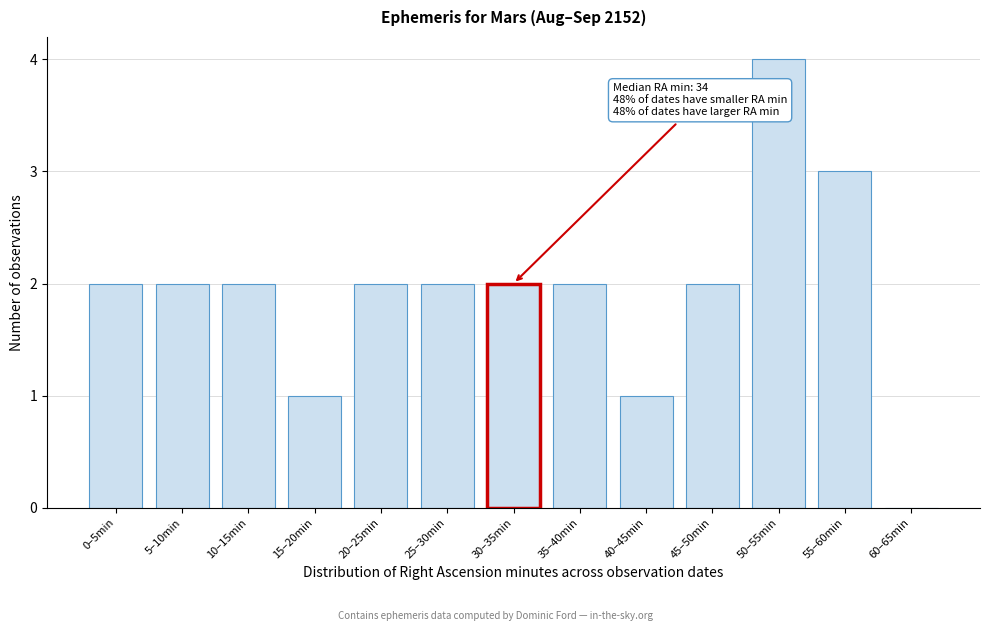

Reading left to right, transcribe all the data shown in this chart.

0–5min=2	5–10min=2	10–15min=2	15–20min=1	20–25min=2	25–30min=2	30–35min=2	35–40min=2	40–45min=1	45–50min=2	50–55min=4	55–60min=3	60–65min=0